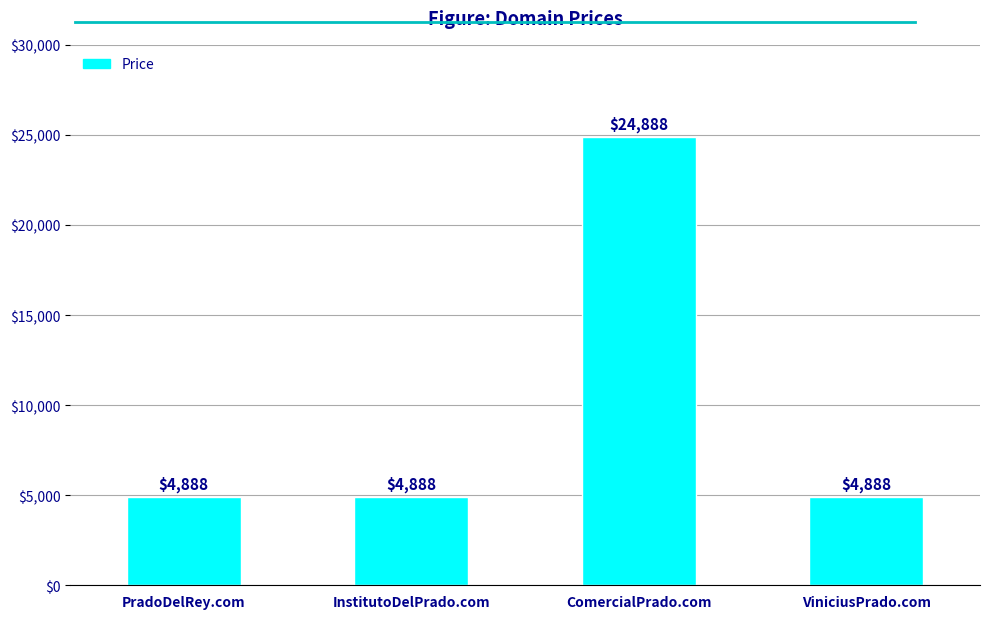

The chart shows a value of 4888 at ViniciusPrado.com. True or false?

True